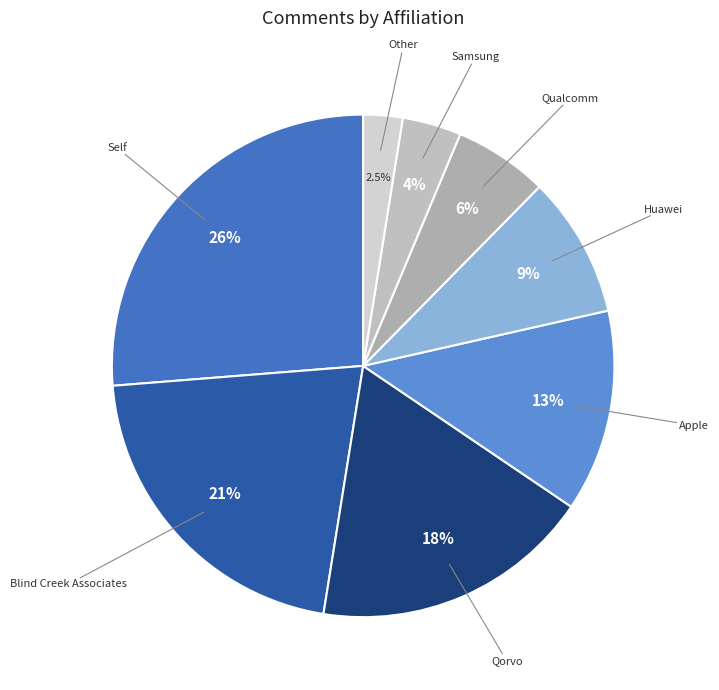

To the nearest percent, what percentage of the pie is Self?

26%